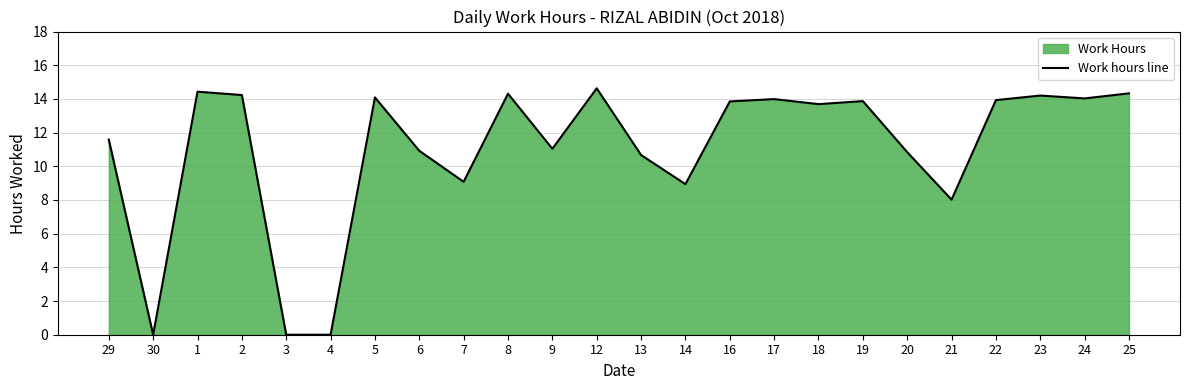

Count the number of values greater than 13.

13